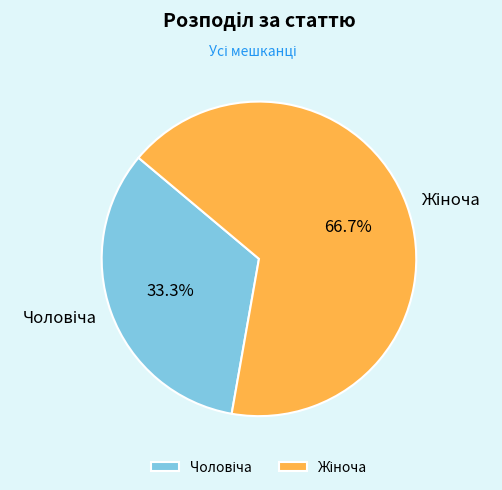

Is there a majority slice in this chart?

Yes